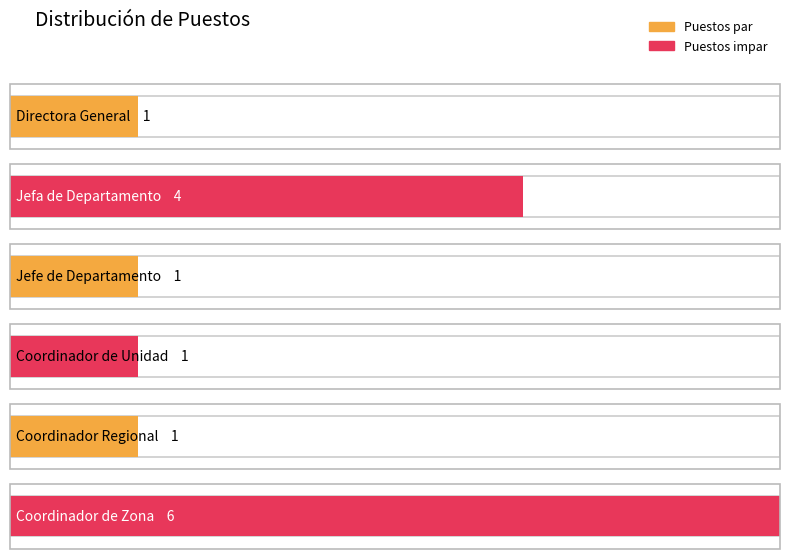

Rank the categories by value from highest to lowest.

Coordinador de Zona, Jefa de Departamento, Directora General, Jefe de Departamento, Coordinador de Unidad, Coordinador Regional